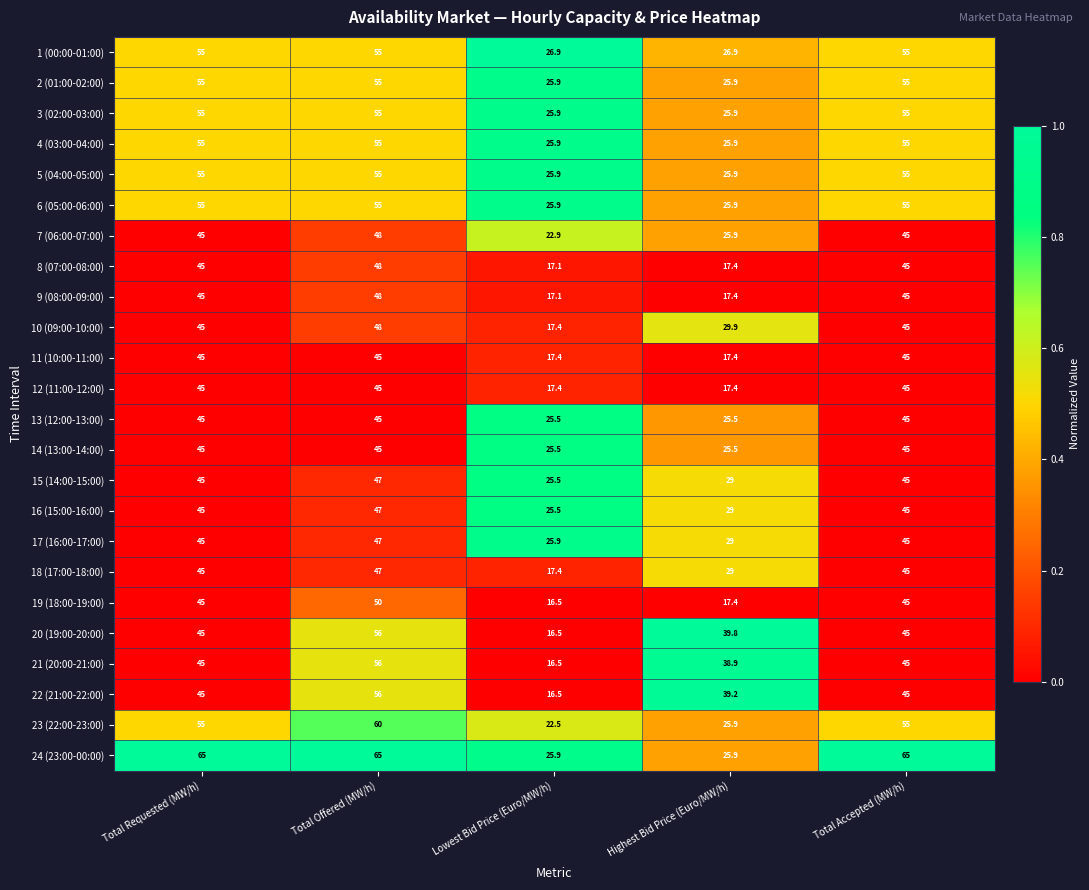

Is the value of 6 (05:00-06:00) at Total Requested (MW/h) greater than the value of 8 (07:00-08:00) at Total Accepted (MW/h)?

Yes